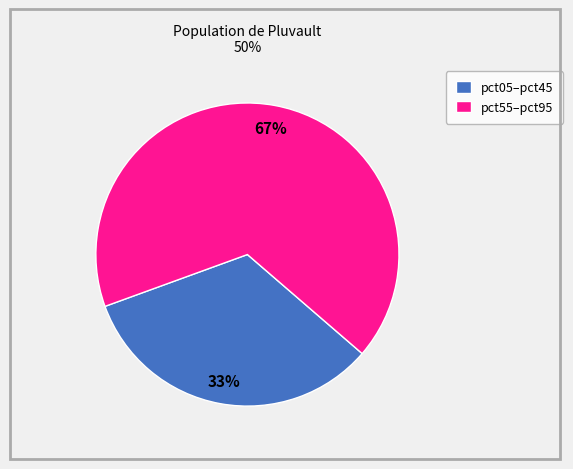

To the nearest percent, what is the difference between the largest and smallest slice percentages?

34%